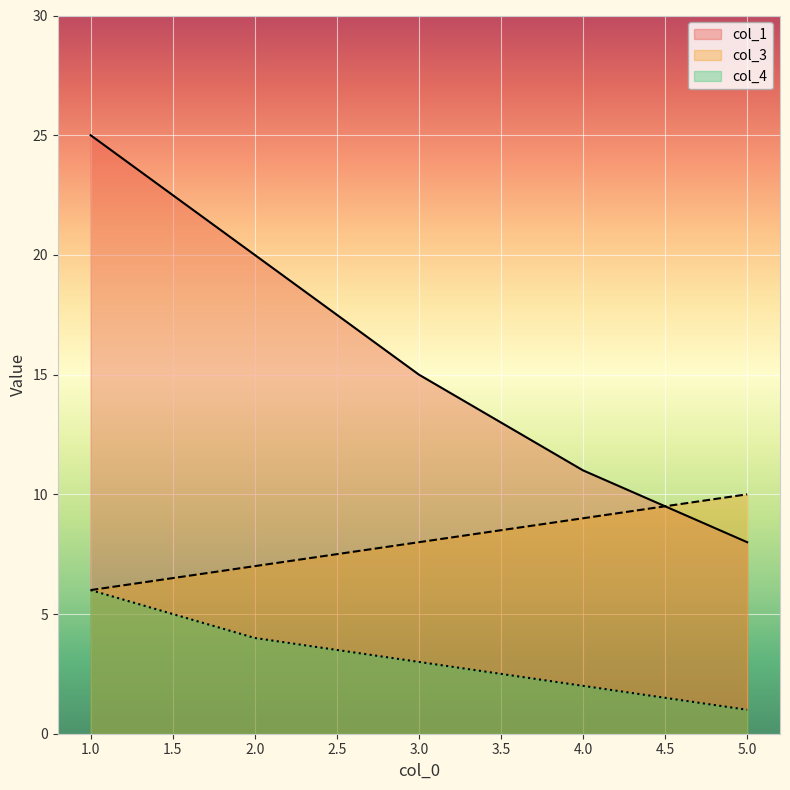

What is the difference between the col_3 values at 2.0 and 1.0?

1